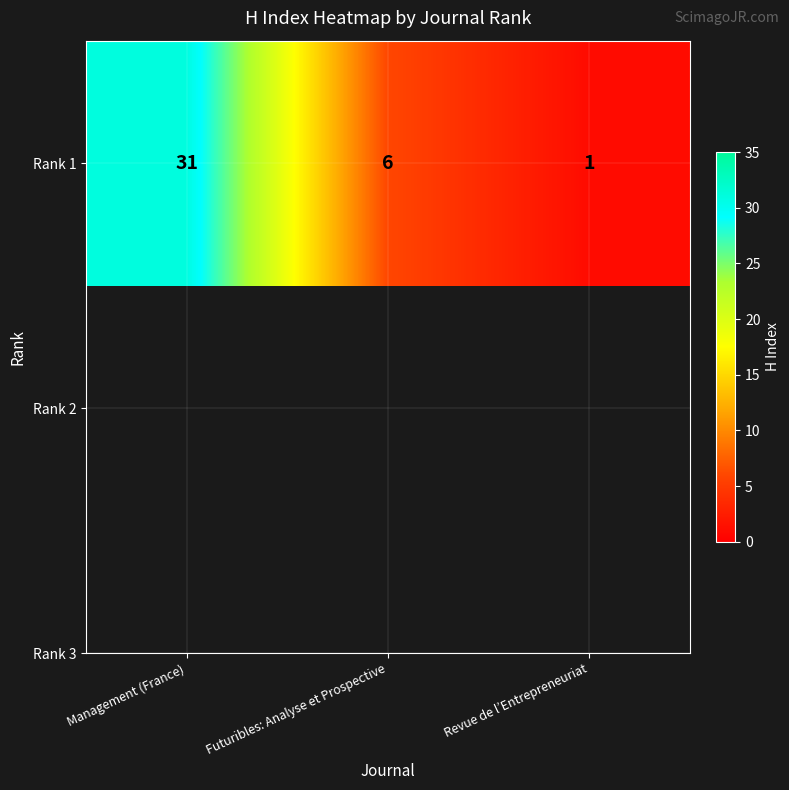

Reading right to left, list all the values displayed in this chart.

Revue de l’Entrepreneuriat=1	Futuribles: Analyse et Prospective=6	Management (France)=31